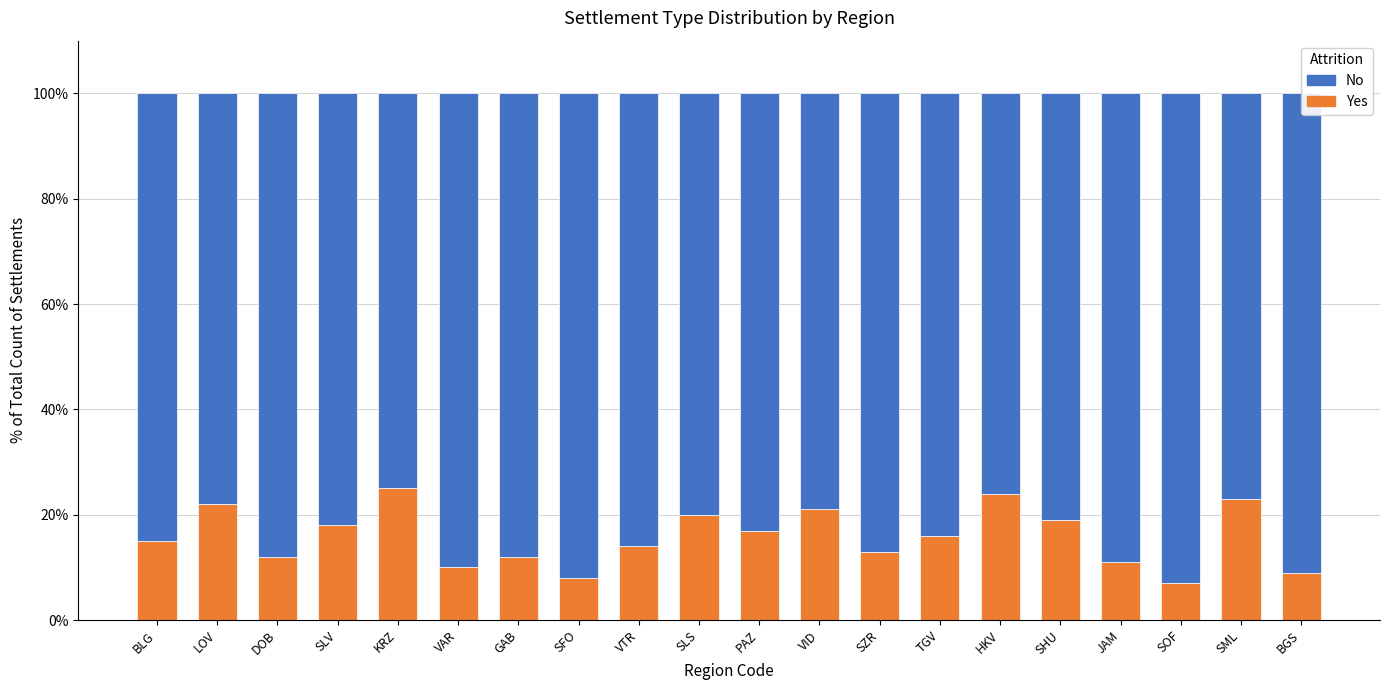

Are the bars grouped side by side (vs. stacked)?

No